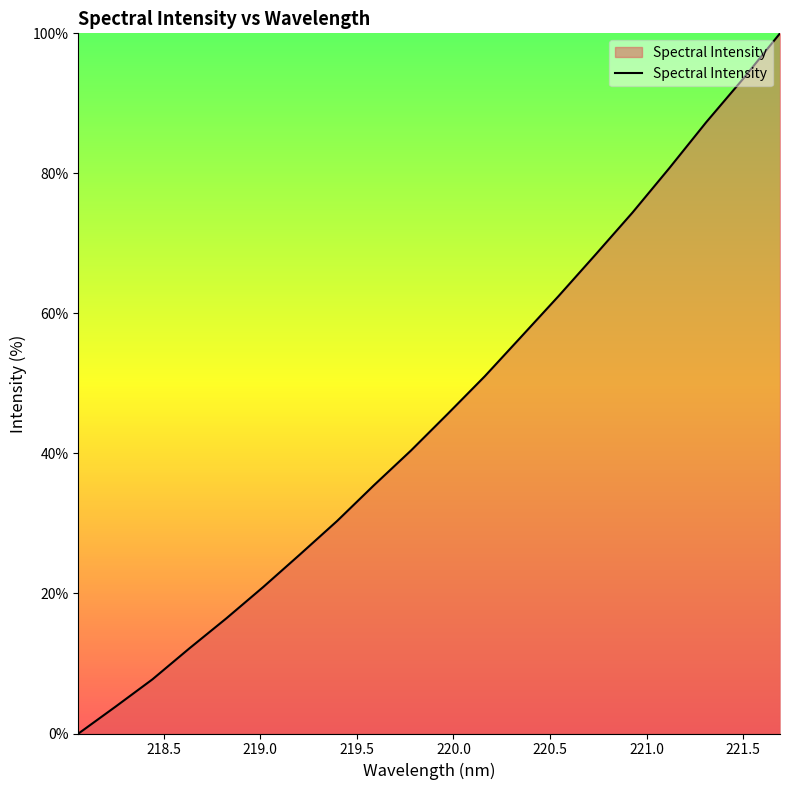

What is the difference between the maximum and minimum values?

100.0